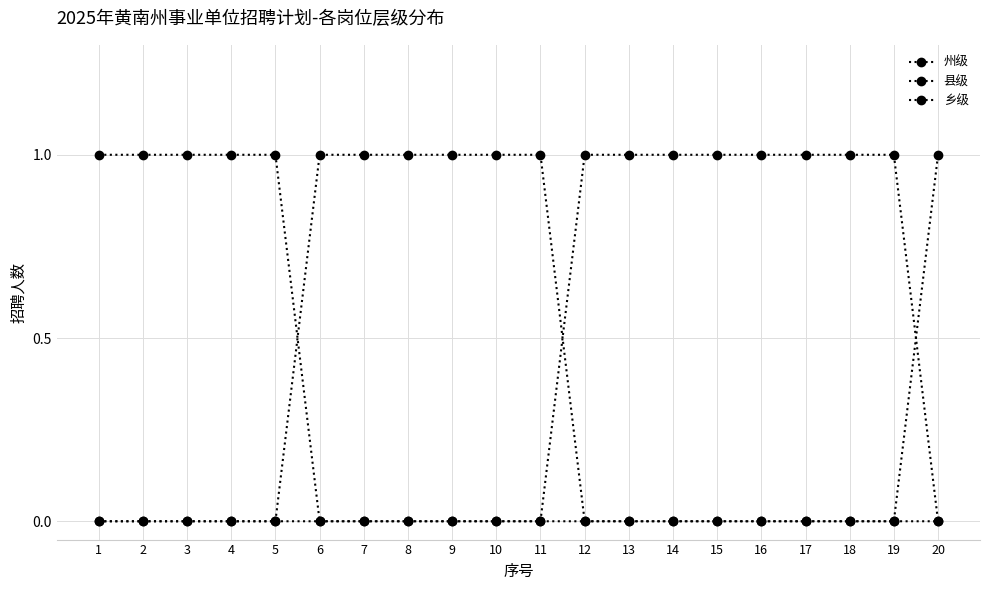

What is the value of the 县级 point at the 6th from the left?

1